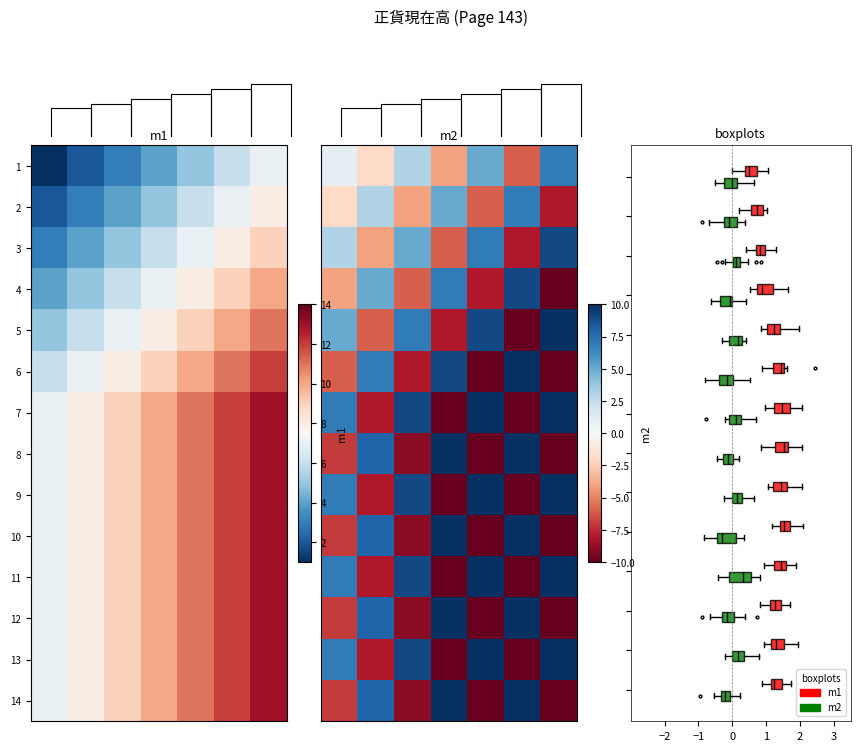

How many series are shown in this chart?

14